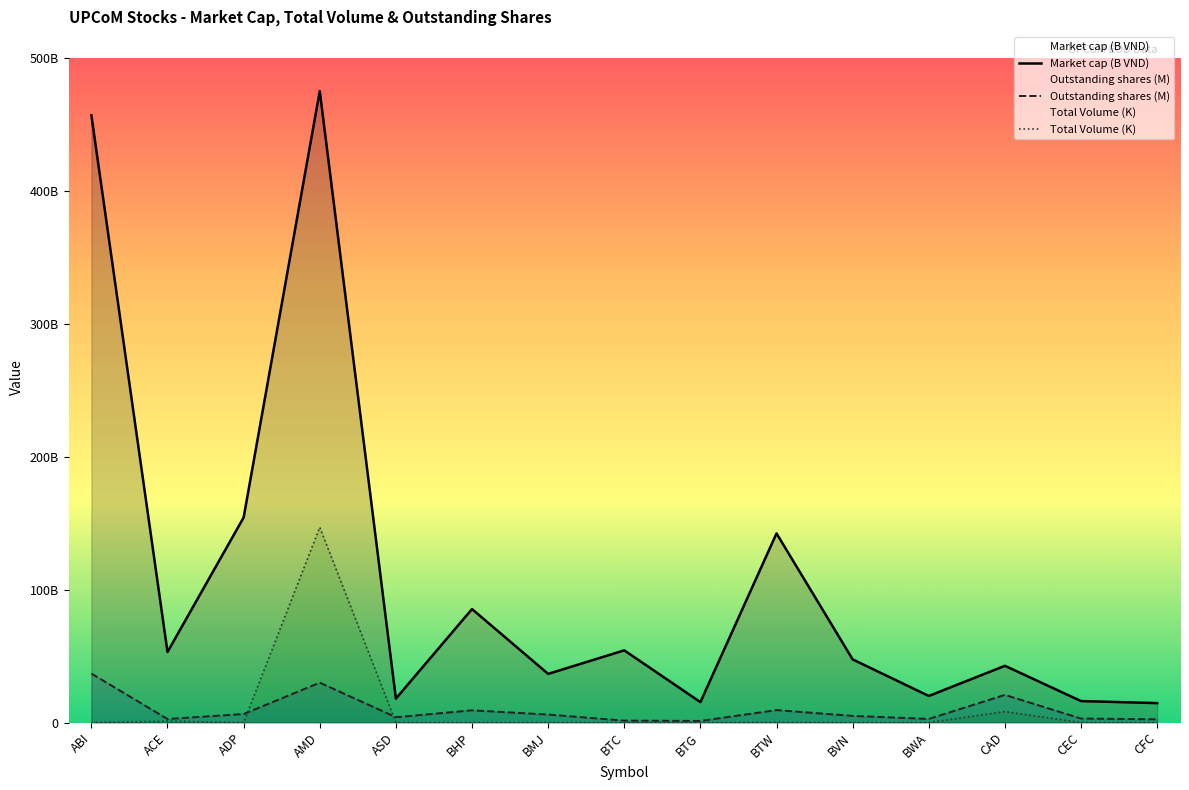

In Market cap (B VND), how many points are higher than both neighbors (excluding endpoints)?

5